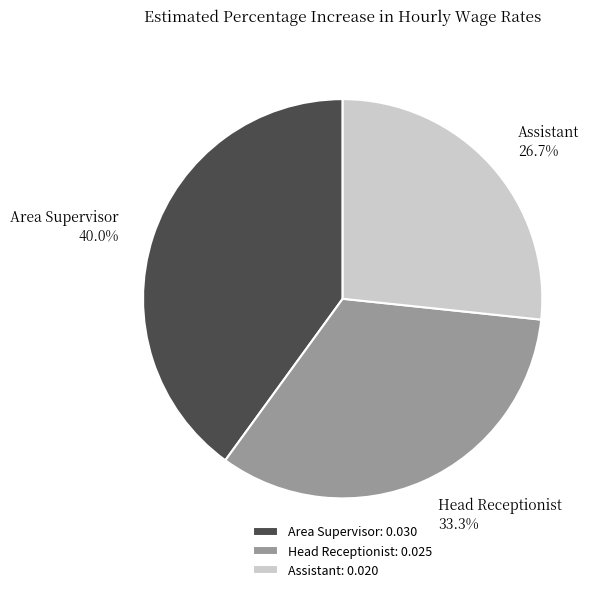

What percentage is the Assistant slice, to the nearest percent?

27%